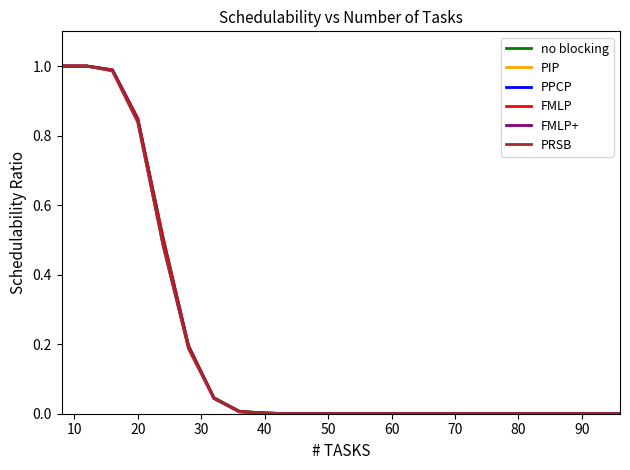

Which series has the largest total across all categories?

no blocking